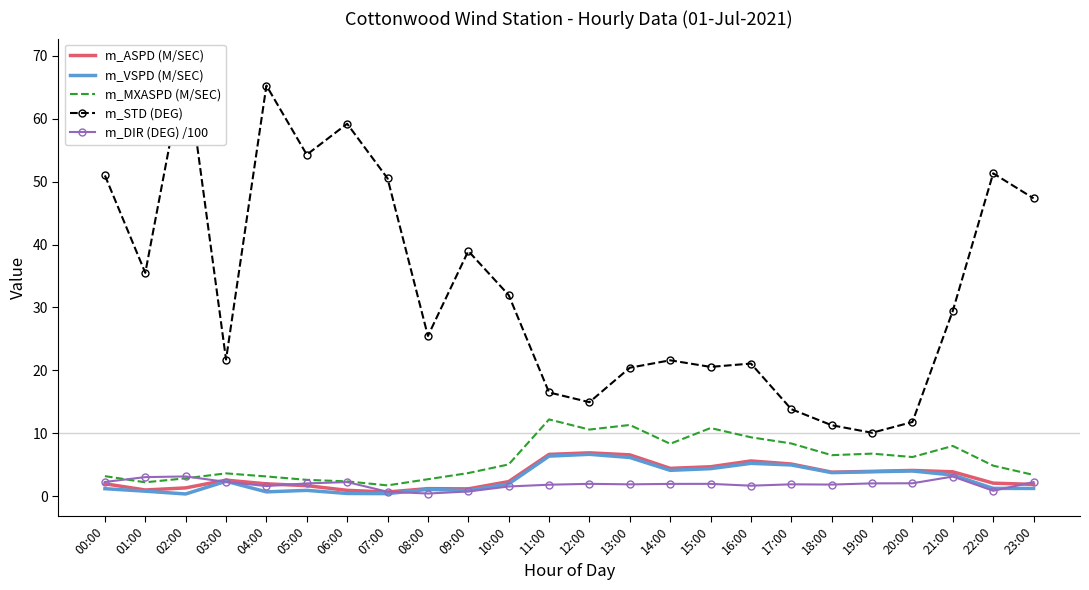

Which series has the largest range (max minus min)?

m_STD (DEG)